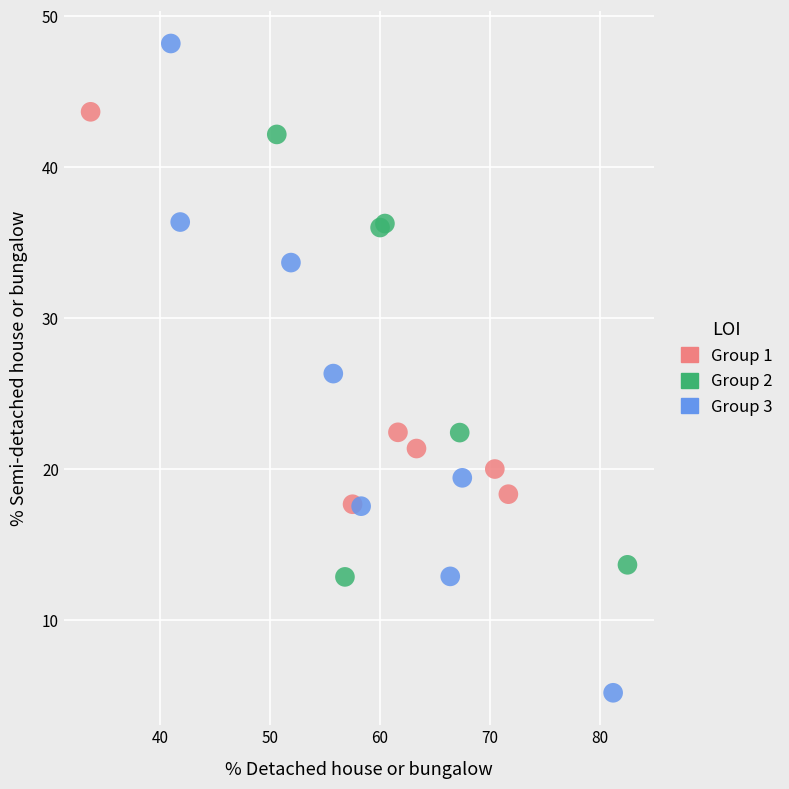

What are all the series names shown in the legend?

Group 1, Group 2, Group 3